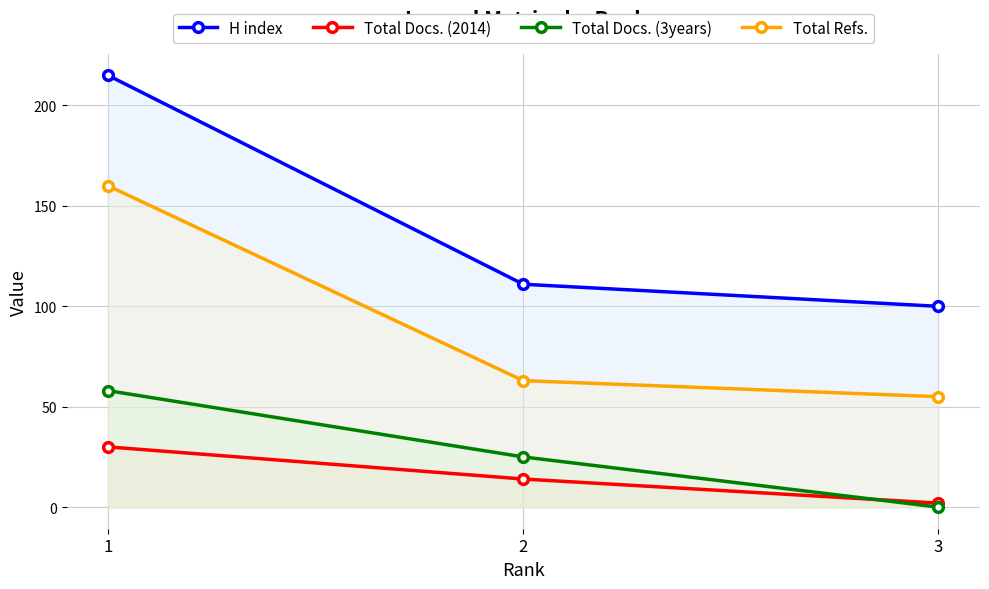

At 1, list the series in order from largest to smallest.

H index, Total Refs., Total Docs. (3years), Total Docs. (2014)